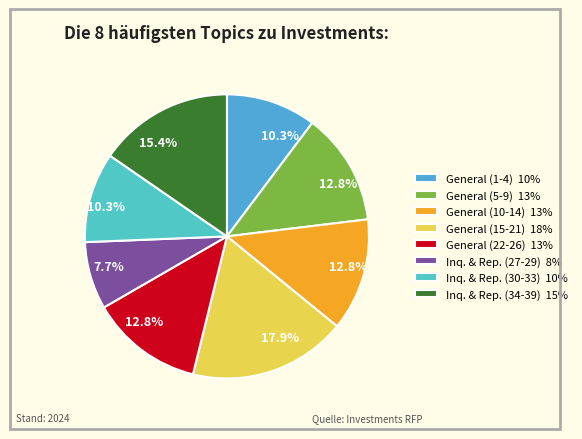

To the nearest percent, what is the average slice percentage?

12%